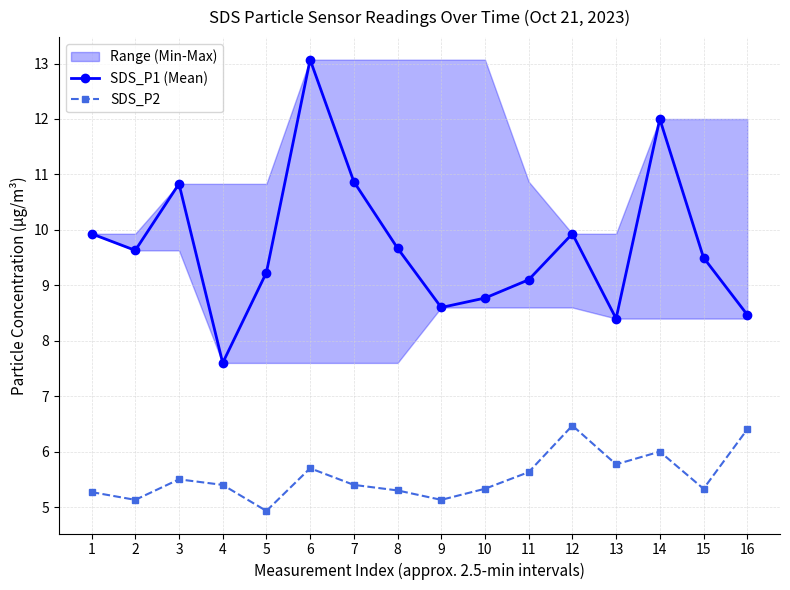

What is the maximum value shown in the chart?

13.1